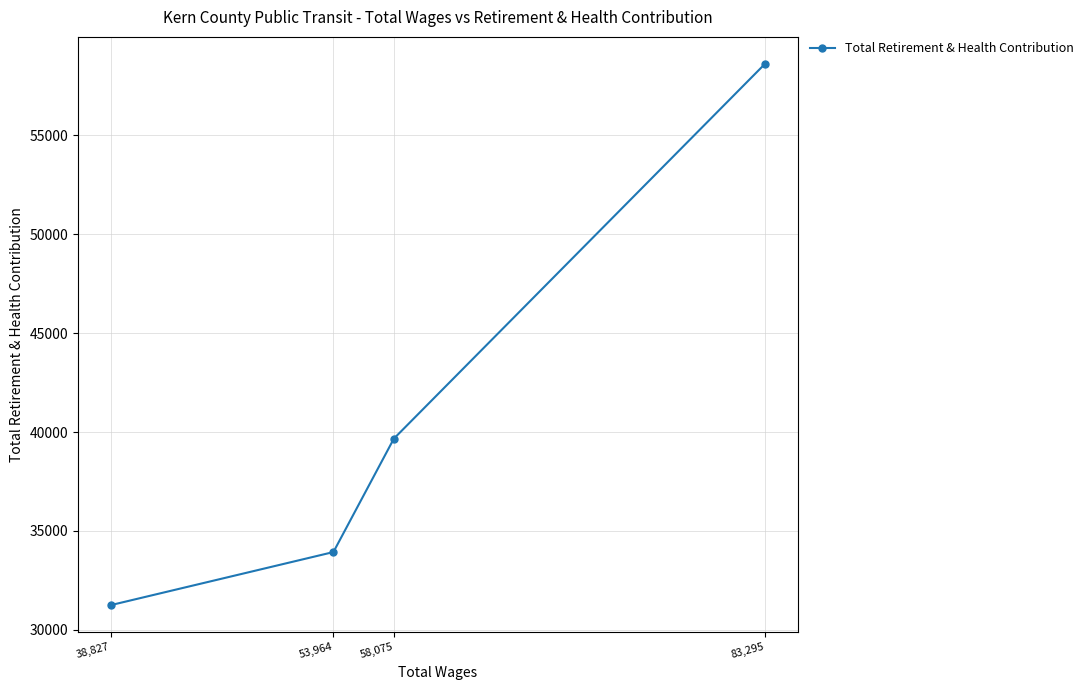

What is the minimum value shown in the chart?

31254